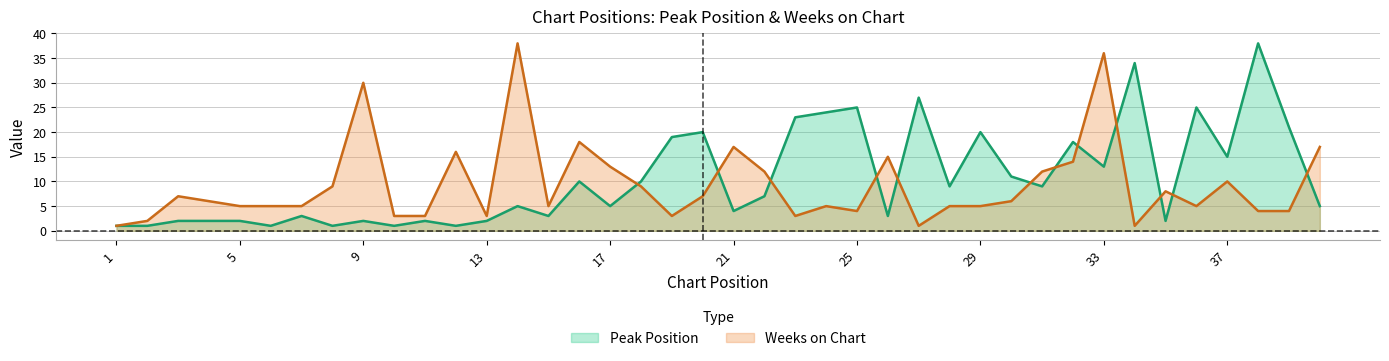

What are all the series names shown in the legend?

Peak Position, Weeks on Chart